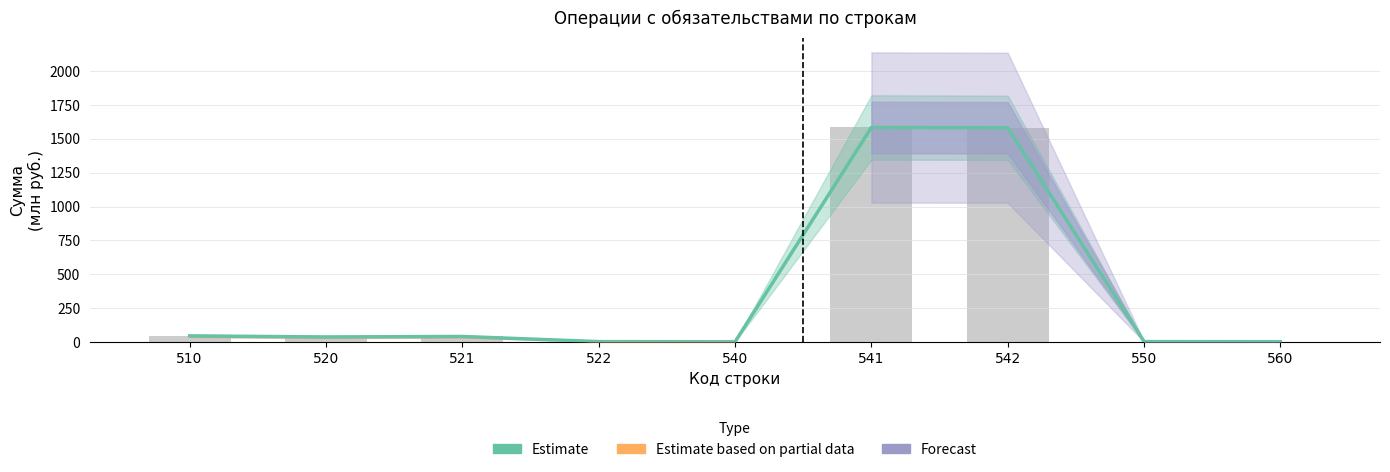

What is the value of the 5th bar from the left?

1.9